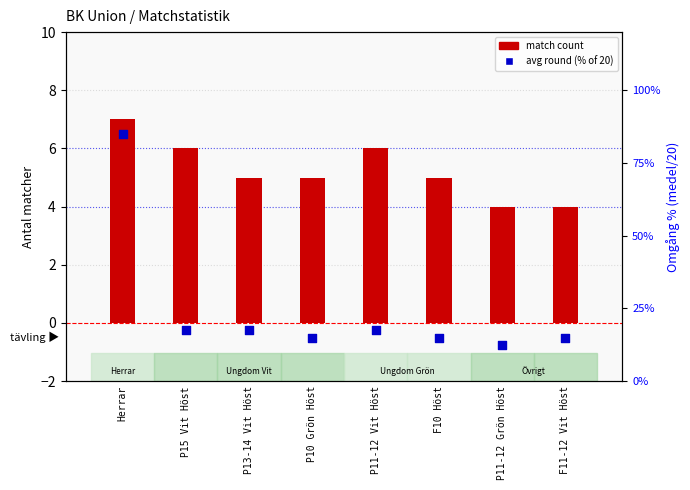

At which category is the sum across all series the highest?

Herrar